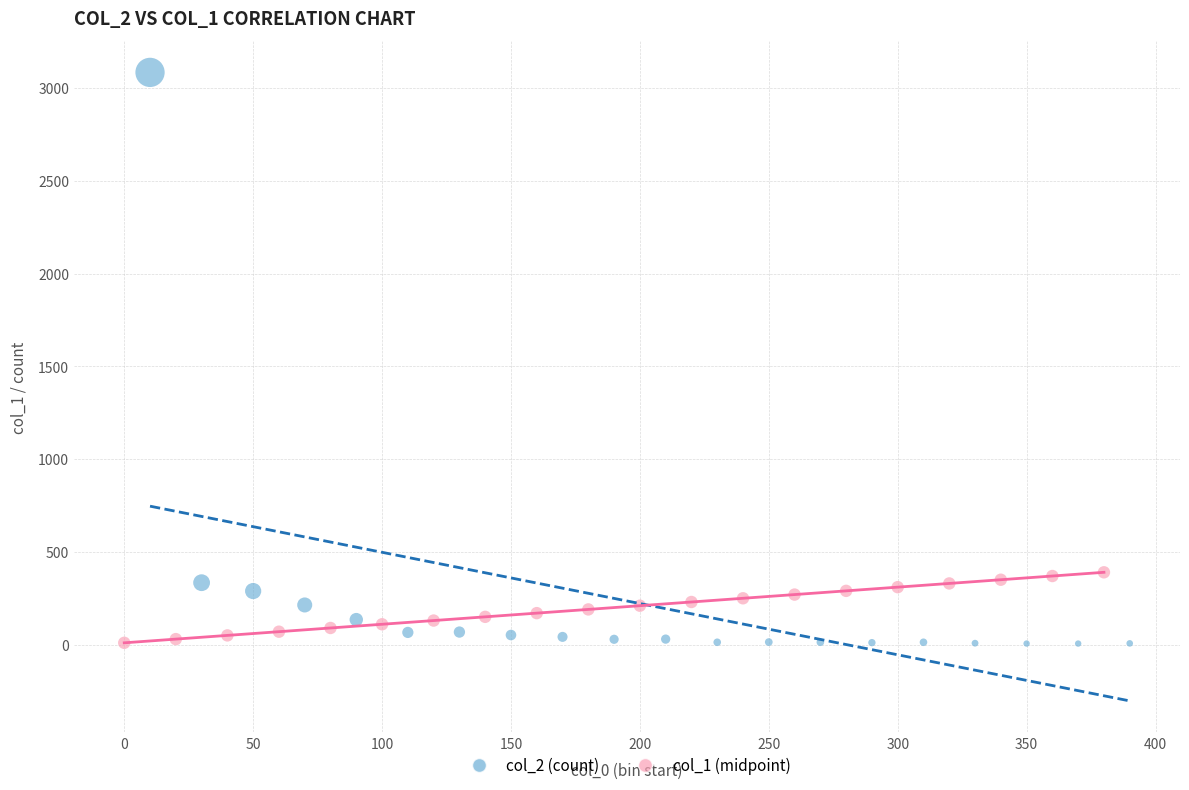

Which series contains the highest Y value?

col_2 (count)